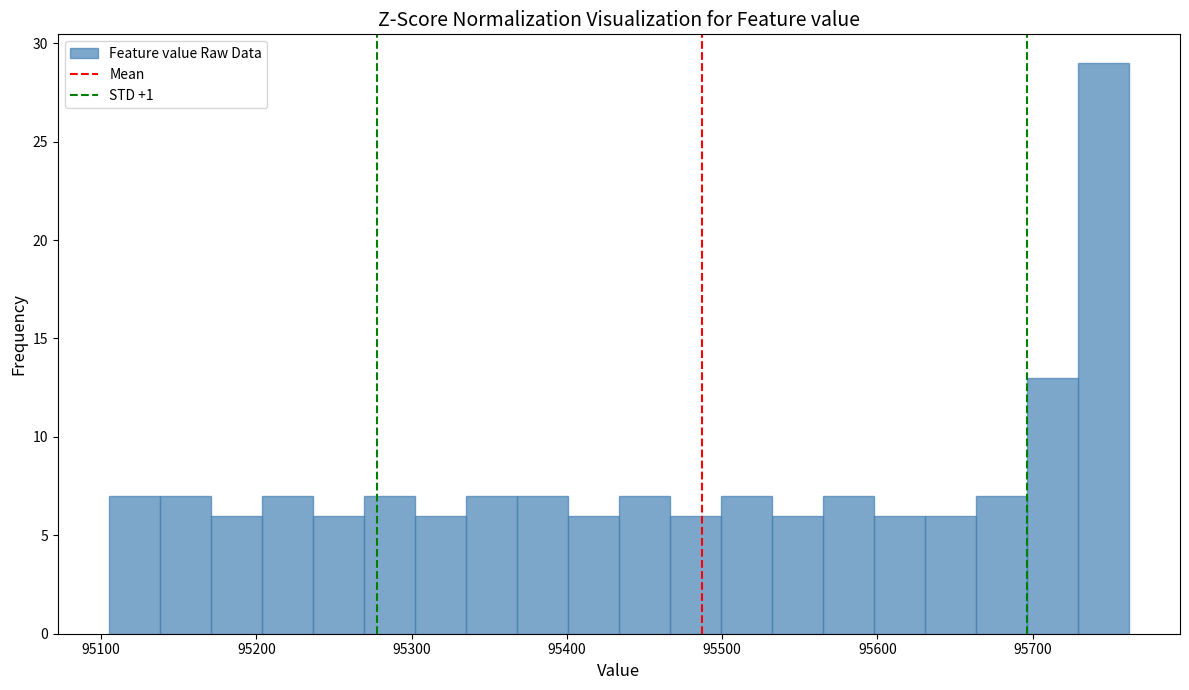

Around what value on the x-axis is the tallest bar? Give the approximate position of its centre, as read against the axis.

95750